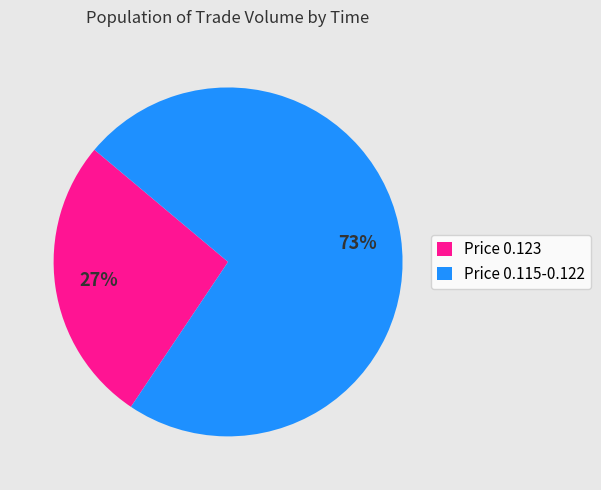

Does any single category account for the majority?

Yes